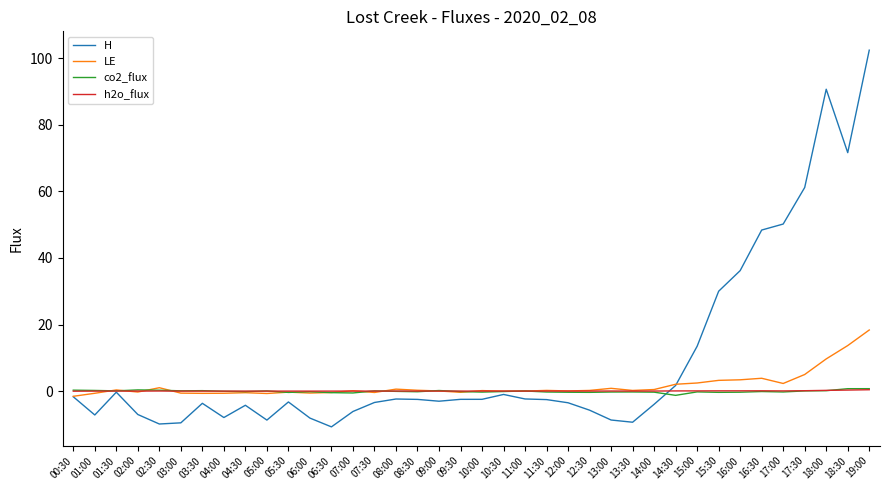

At which category is the sum across all series the highest?

19:00